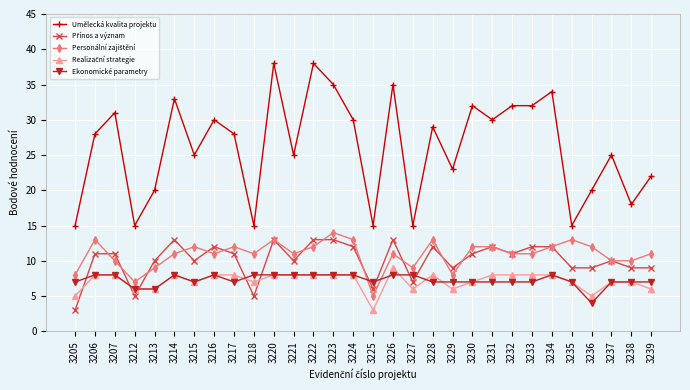

Which series has the largest total across all categories?

Umělecká kvalita projektu